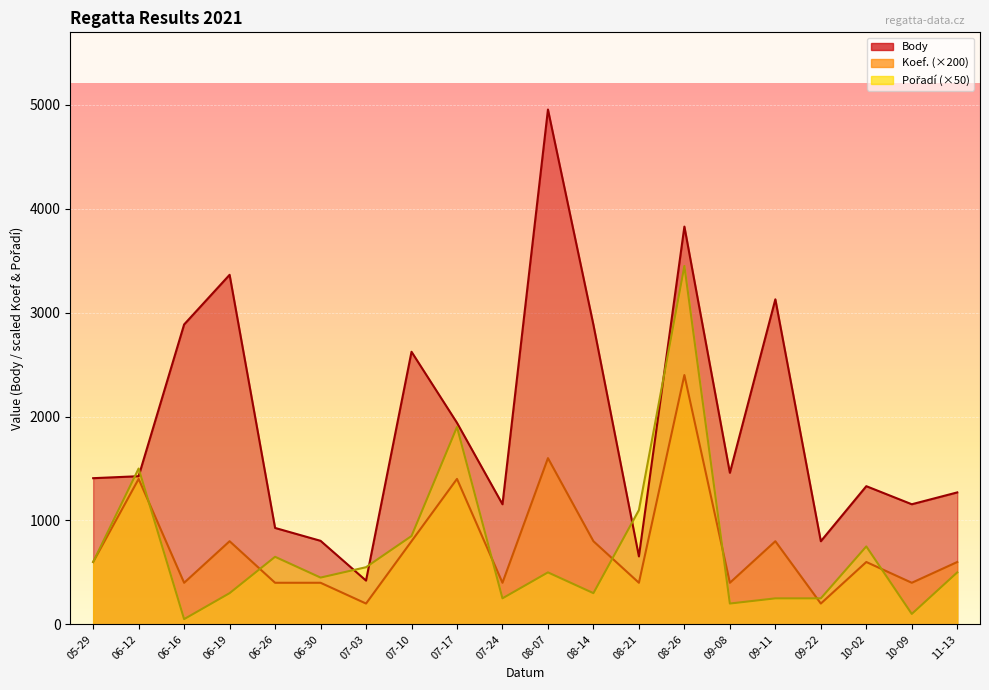

At which label does Pořadí first exceed 500?

05-29